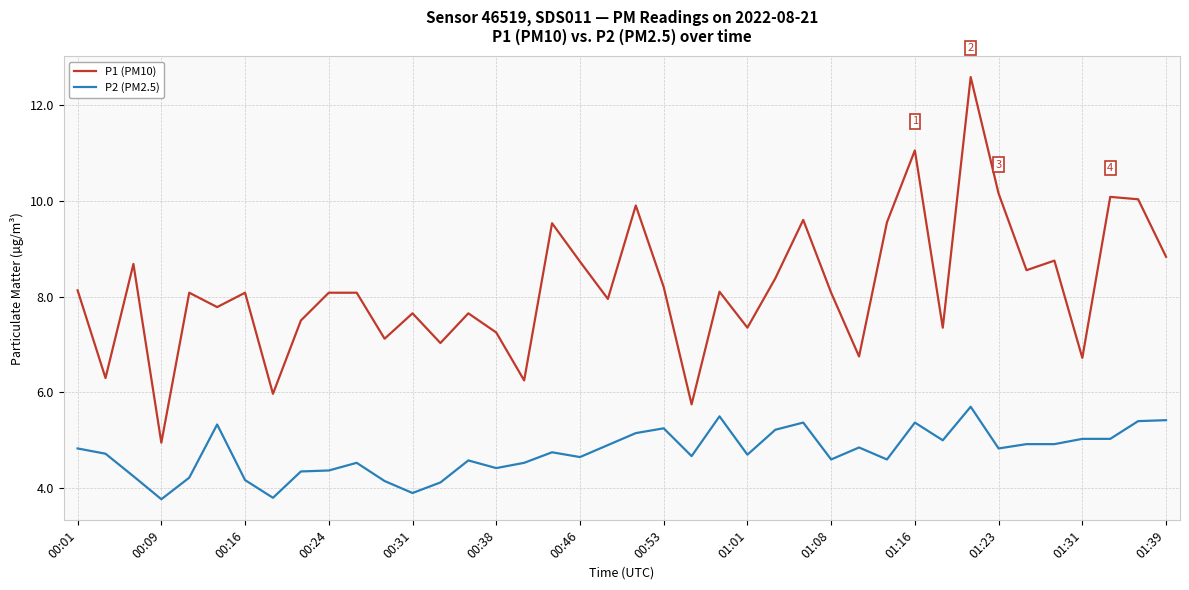

What is the difference between the maximum and minimum values in the P2 (PM2.5) series?

1.9